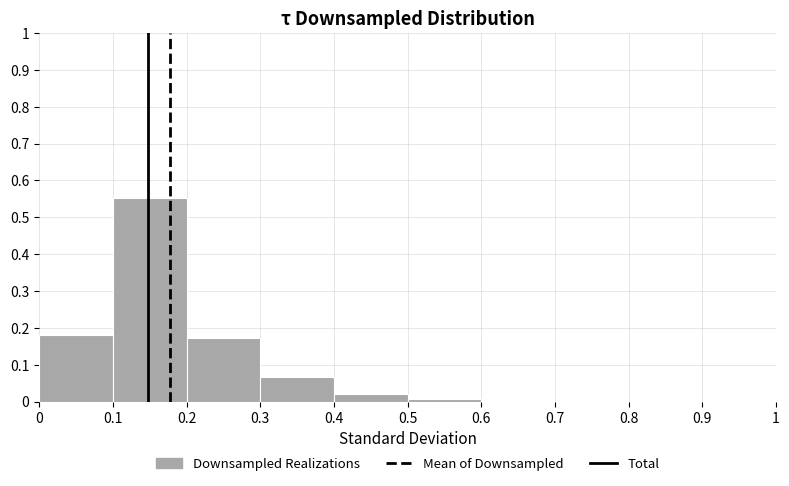

Which range on the x-axis has the tallest bar?

0.1 to 0.2